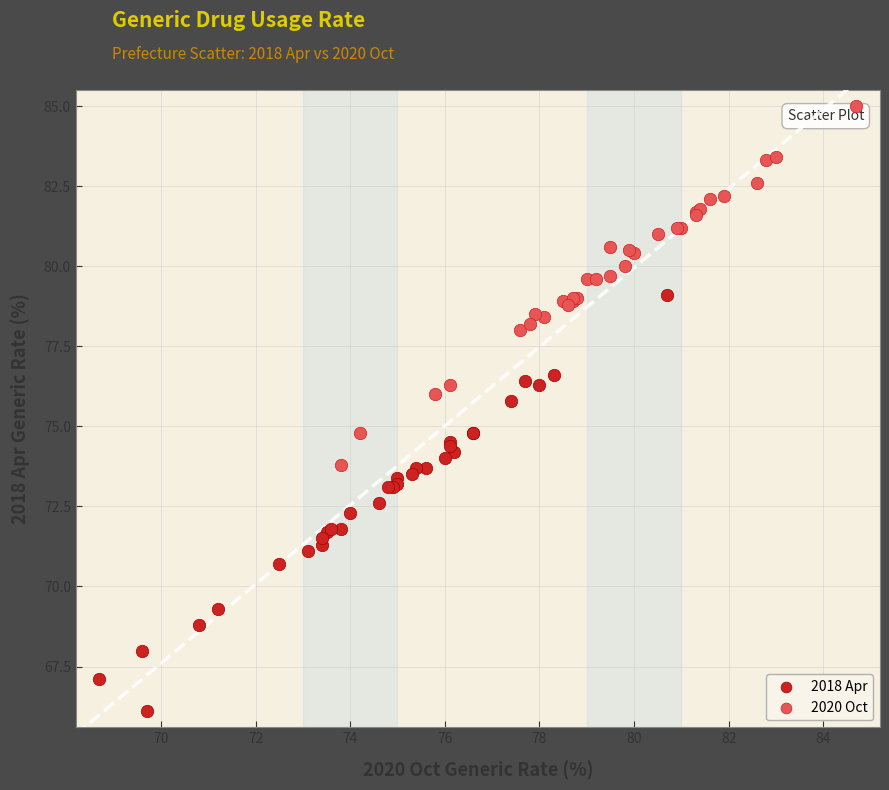

Which series contains the lowest Y value?

2018 Apr